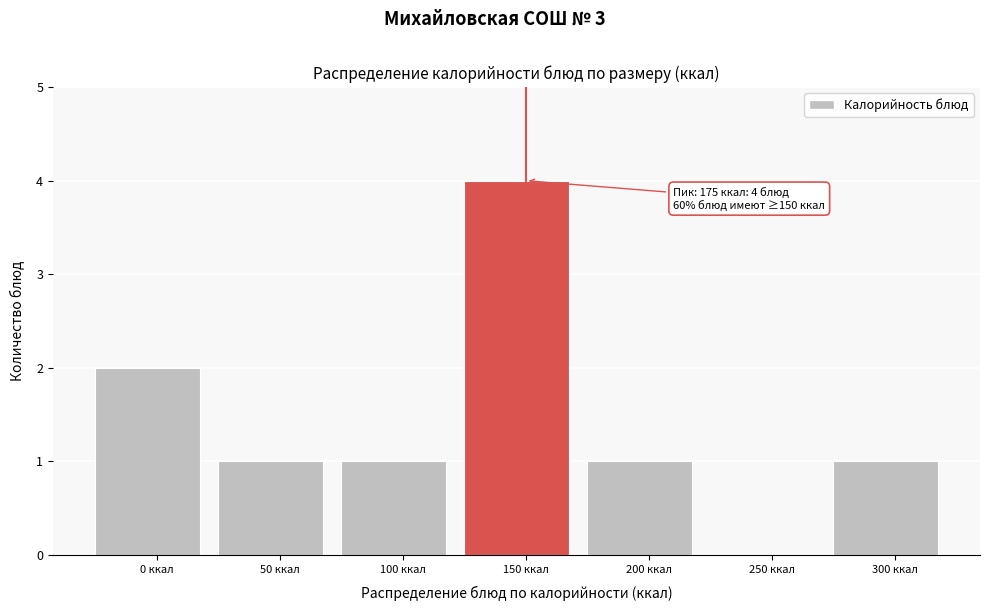

Reading left to right, transcribe all the data shown in this chart.

0 ккал=2	50 ккал=1	100 ккал=1	150 ккал=4	200 ккал=1	250 ккал=0	300 ккал=1